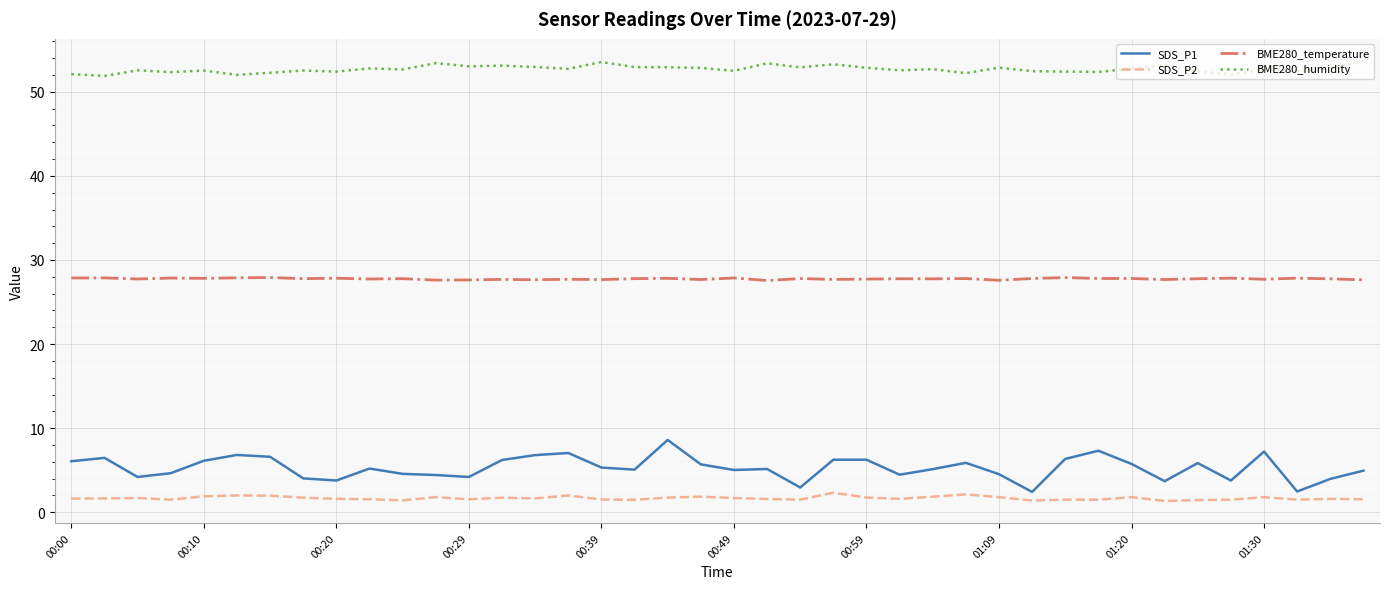

What is the minimum value shown in the chart?

1.4